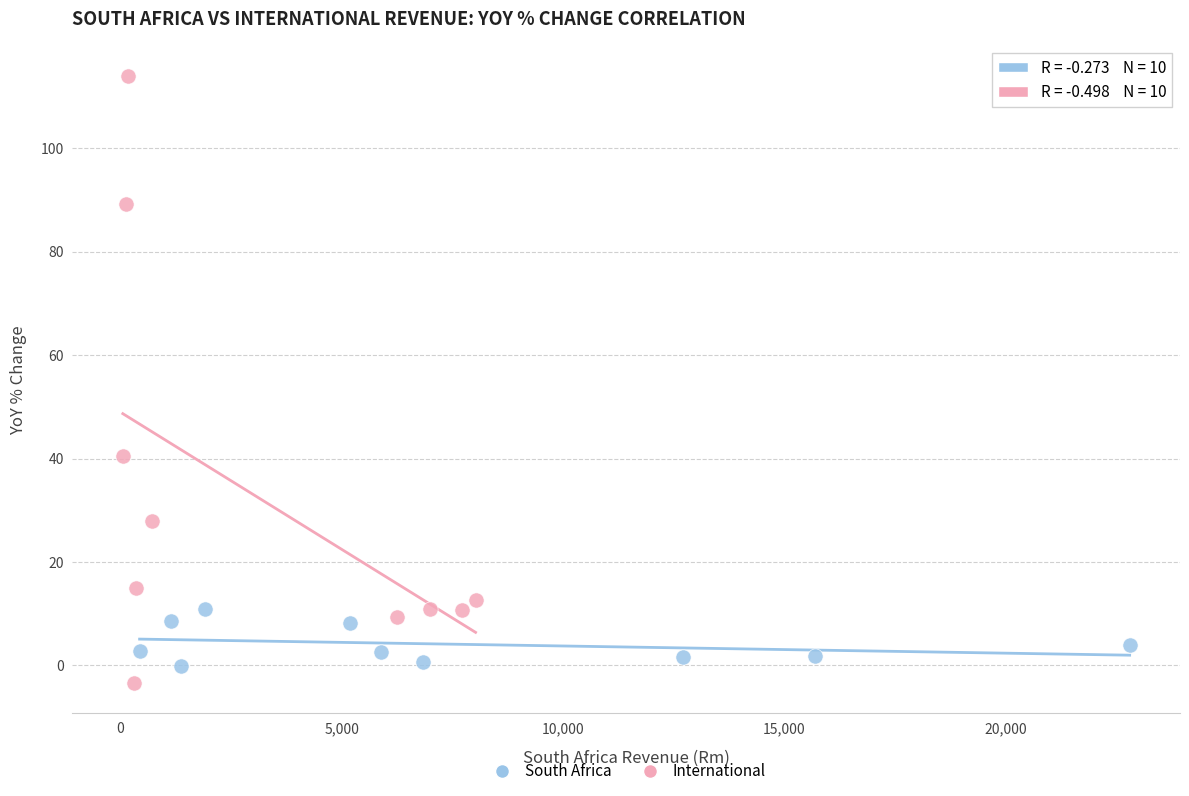

What are all the series names shown in the legend?

South Africa, International